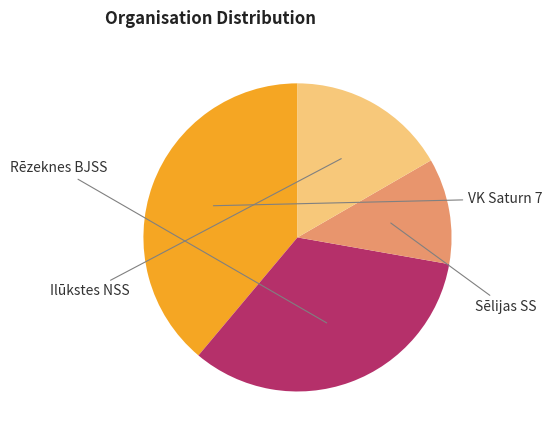

Is there a majority slice in this chart?

No